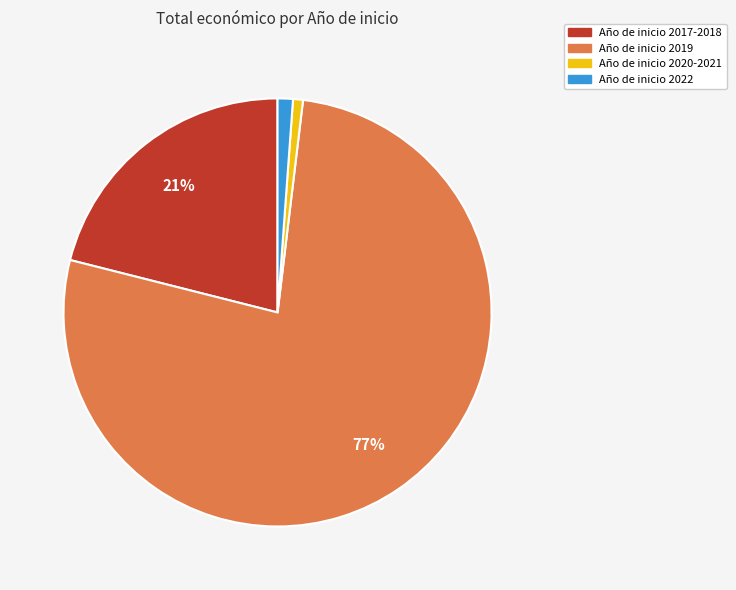

Is there any slice that represents more than half of the pie?

Yes